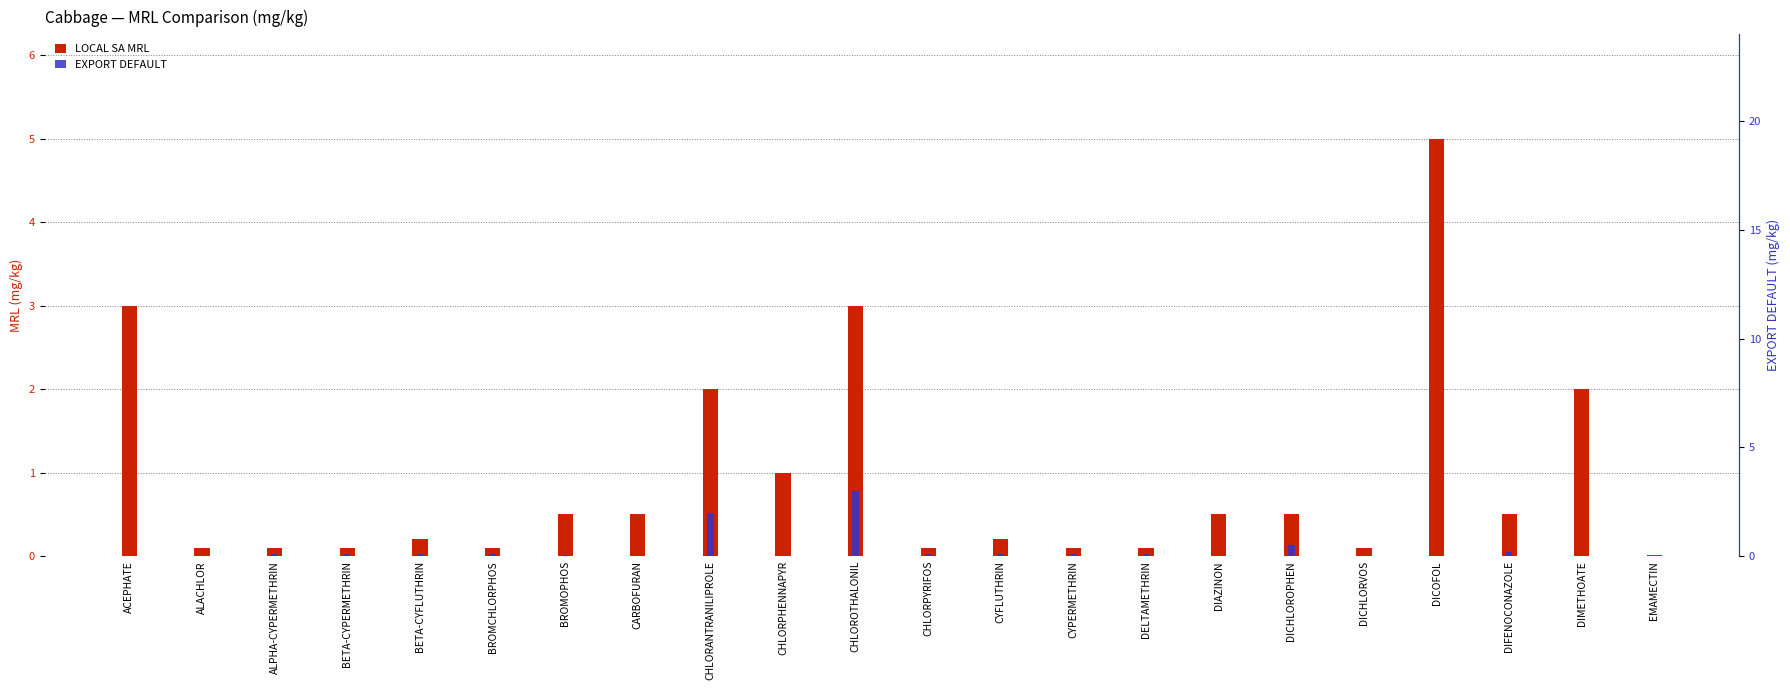

How many bars are there in total?

44